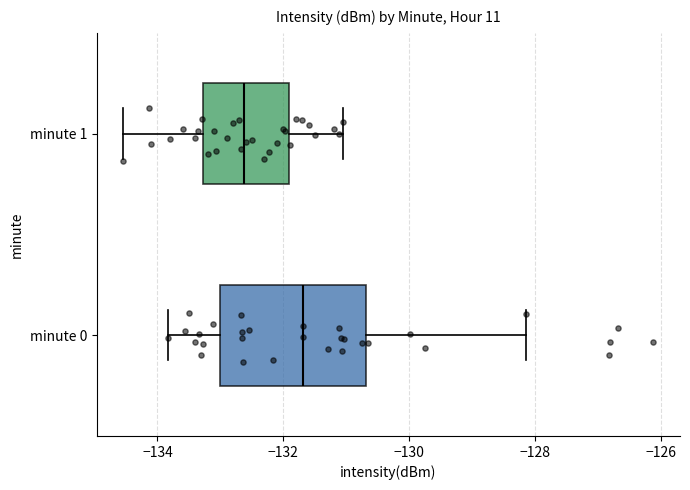

Where is the left edge of the box for minute 1 on the x-axis? The values are not printed on the chart, so give them approximately, as read against the axis.

-133.2